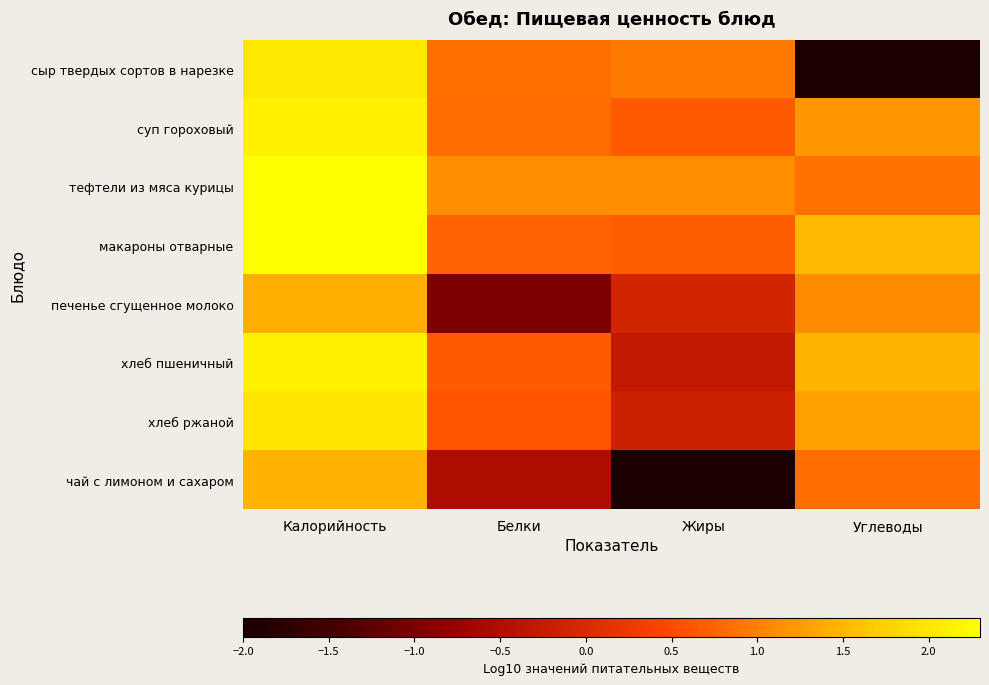

Which series has the largest range (max minus min)?

сыр твердых сортов в нарезке